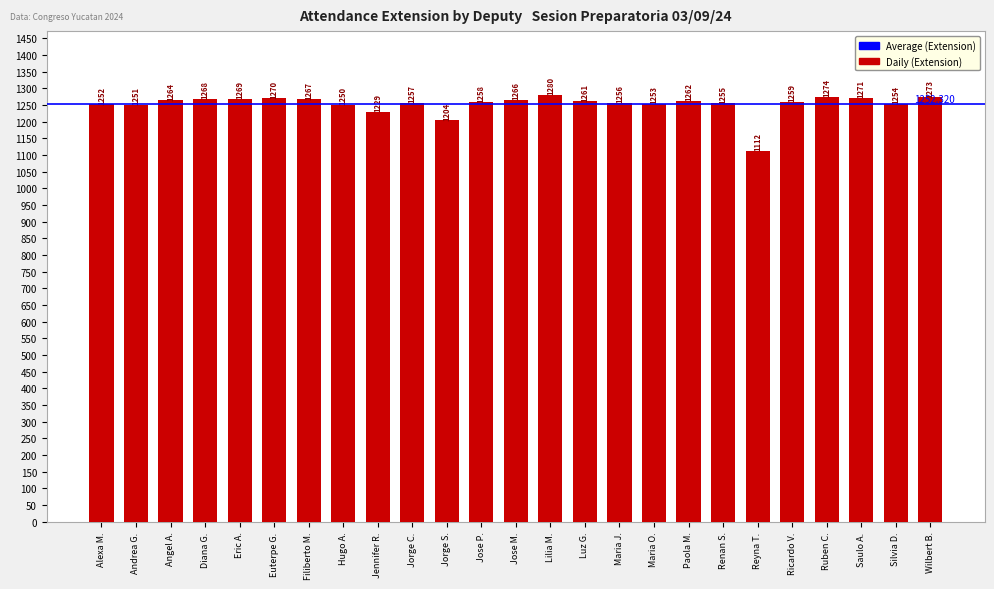

Which label corresponds to the smallest value in the chart?

Reyna T.